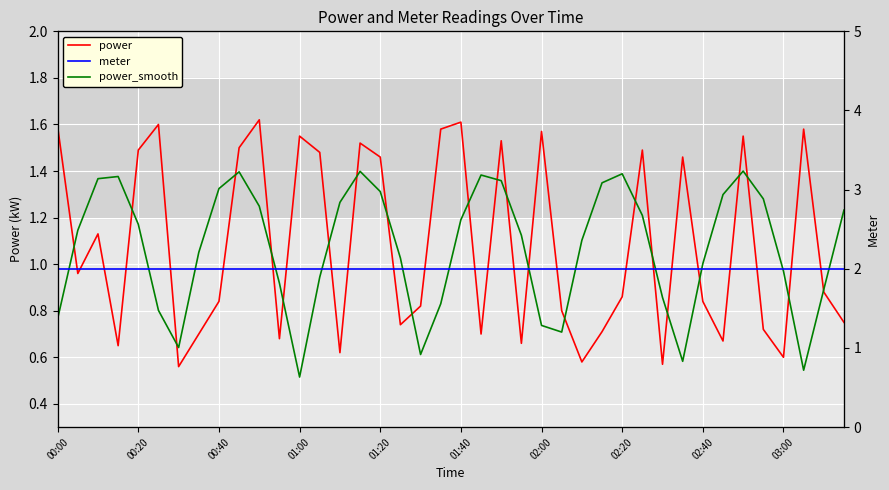

True or false: power_smooth and meter cross at least once.

False